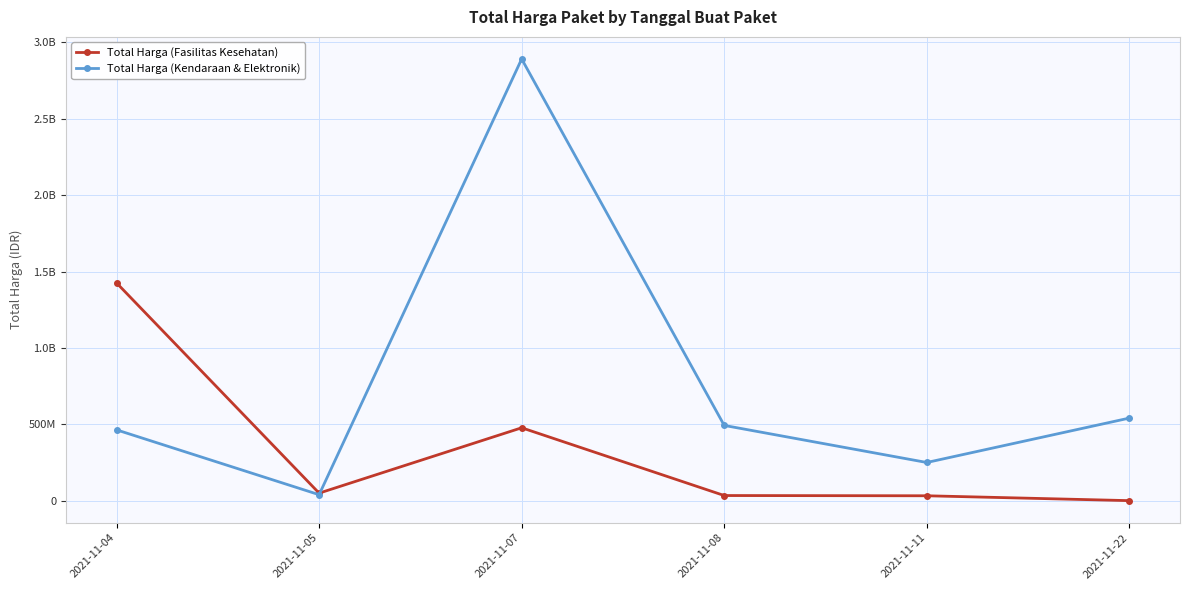

How many interior local valleys does the Total Harga (Fasilitas Kesehatan) series have?

1